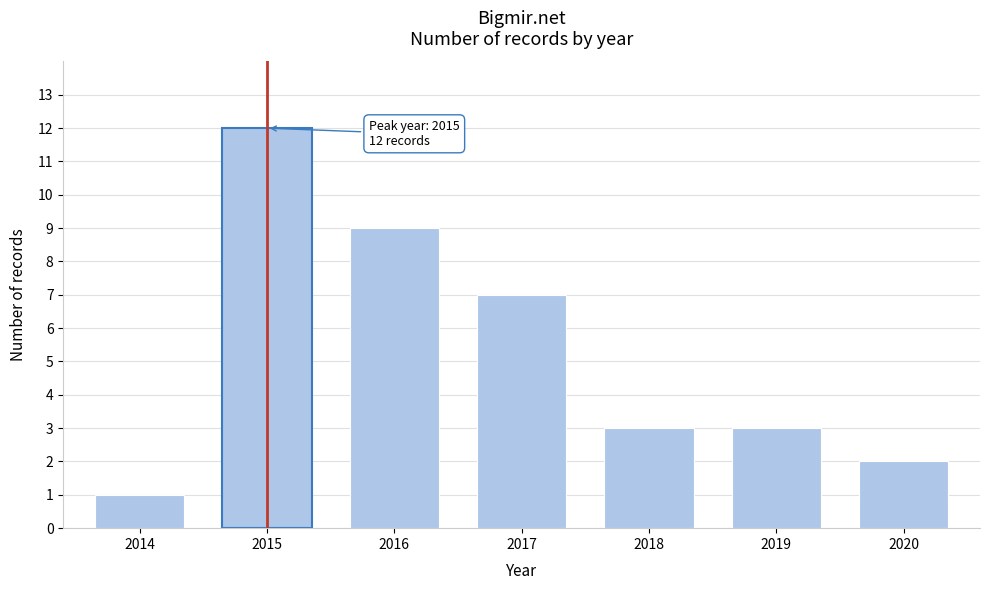

Reading left to right, what are all the values shown in this chart?

1	12	9	7	3	3	2